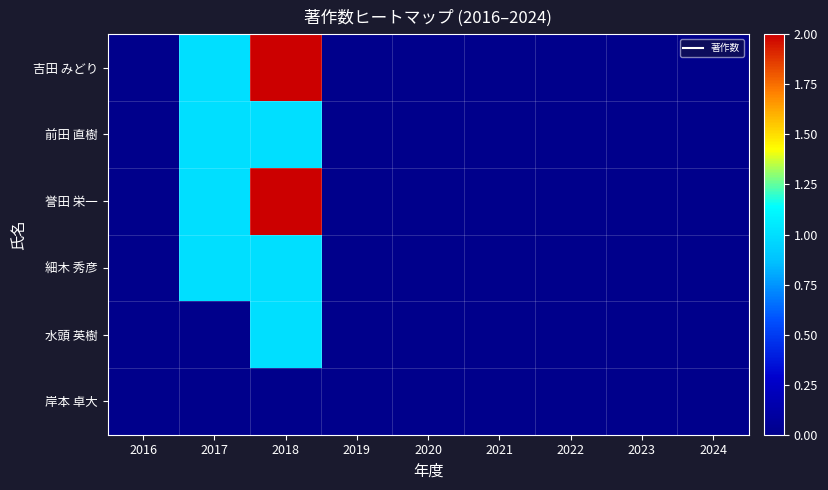

Reading left to right, what are all the values shown in this chart?

岸本 卓大: 2016=0	2017=0	2018=0	2019=0	2020=0	2021=0	2022=0	2023=0	2024=0
水頭 英樹: 2016=0	2017=0	2018=1	2019=0	2020=0	2021=0	2022=0	2023=0	2024=0
細木 秀彦: 2016=0	2017=1	2018=1	2019=0	2020=0	2021=0	2022=0	2023=0	2024=0
誉田 栄一: 2016=0	2017=1	2018=2	2019=0	2020=0	2021=0	2022=0	2023=0	2024=0
前田 直樹: 2016=0	2017=1	2018=1	2019=0	2020=0	2021=0	2022=0	2023=0	2024=0
吉田 みどり: 2016=0	2017=1	2018=2	2019=0	2020=0	2021=0	2022=0	2023=0	2024=0